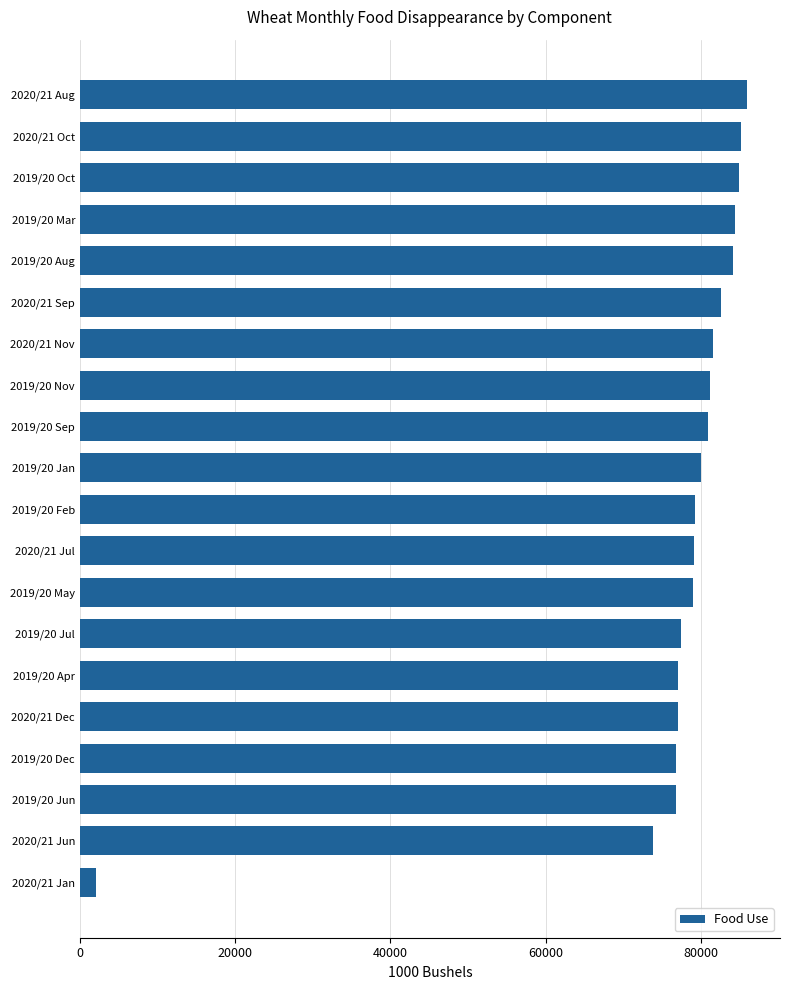

How many bars are there in total?

20